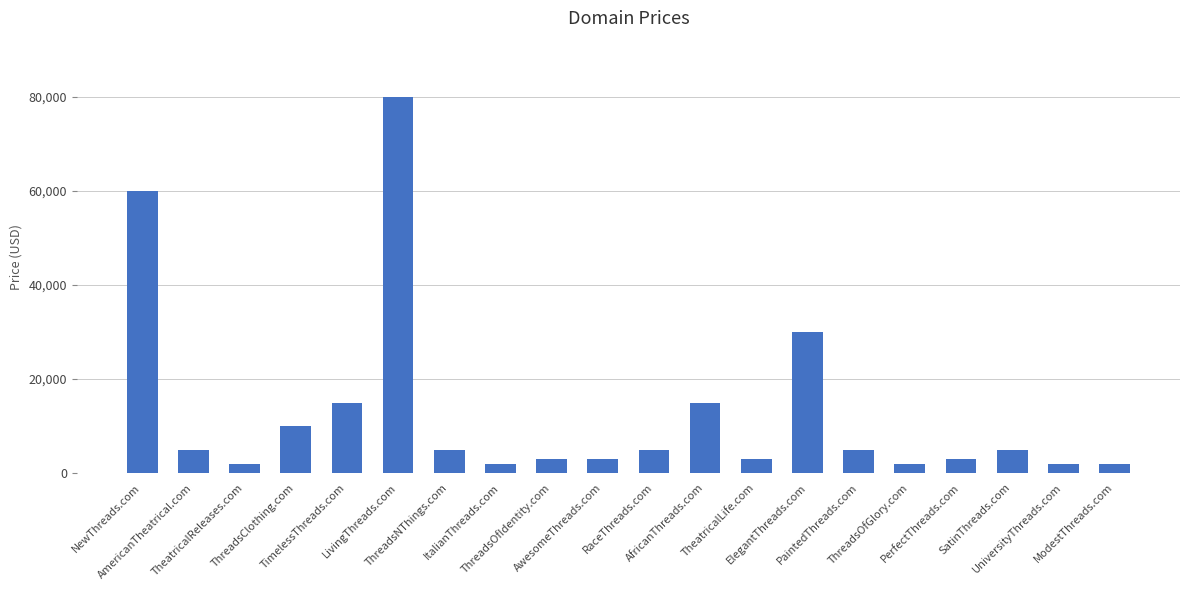

What is the maximum value shown in the chart?

79888